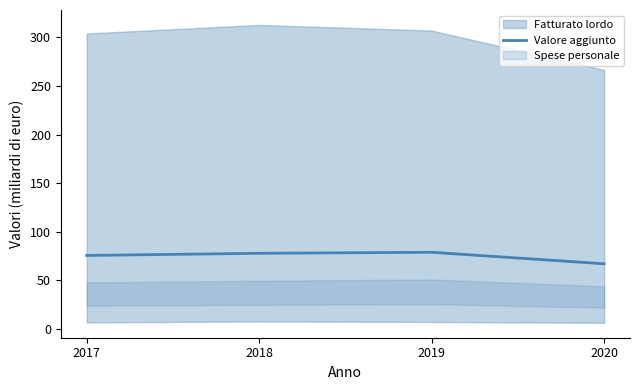

Rank the categories by value from highest to lowest.

2019, 2018, 2017, 2020